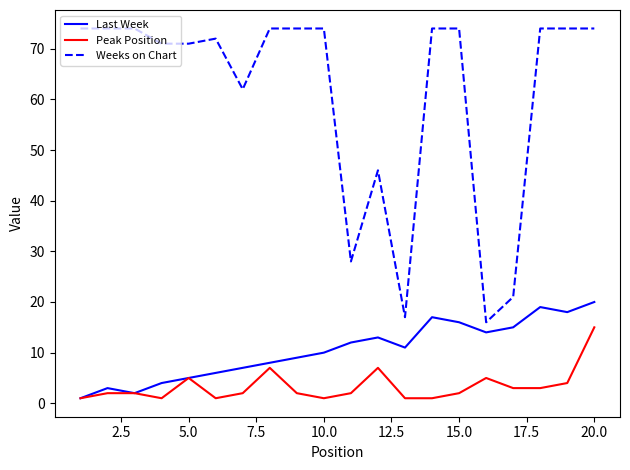

Rank the series by their maximum value, from lowest to highest.

Peak Position, Last Week, Weeks on Chart